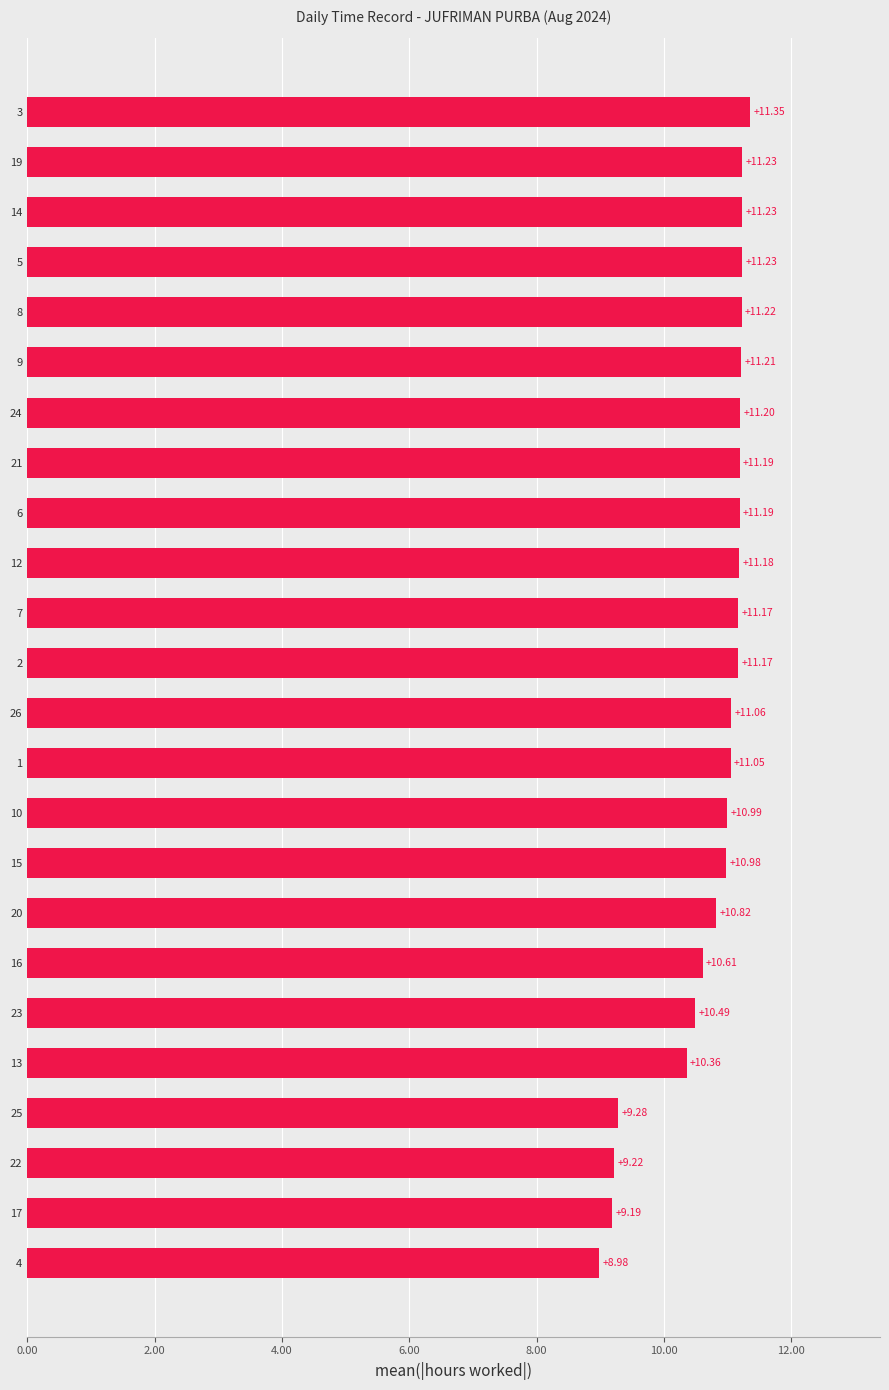

What is the difference between the maximum and minimum values?

2.4